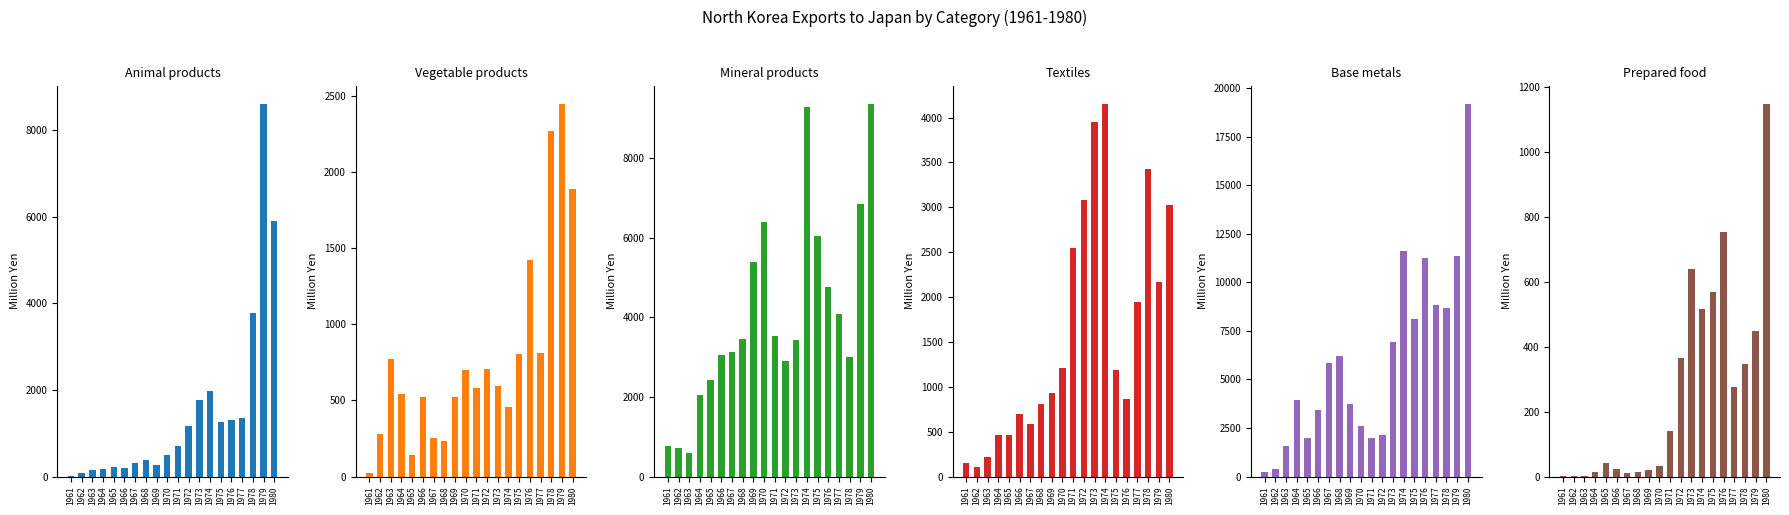

Reading left to right, list all the values displayed in this chart.

Animal products: 7	92	152	185	221	203	323	372	258	507	700	1171	1773	1976	1253	1314	1357	3782	8598	5906
Vegetable products: 20	278	774	545	143	520	250	233	522	697	579	705	596	454	805	1420	812	2271	2446	1886
Mineral products: 766	726	579	2059	2419	3061	3139	3441	5391	6379	3537	2894	3425	9272	6044	4758	4074	3003	6845	9349
Textiles: 156	101	215	462	467	702	583	808	935	1205	2547	3082	3955	4149	1190	869	1950	3423	2168	3030
Base metals: 256	390	1587	3945	1962	3435	5820	6214	3724	2590	1990	2133	6941	11606	8107	11271	8820	8695	11364	19171
Prepared food: 2	1	1	15	43	22	11	15	21	32	139	364	640	517	567	753	277	347	448	1147